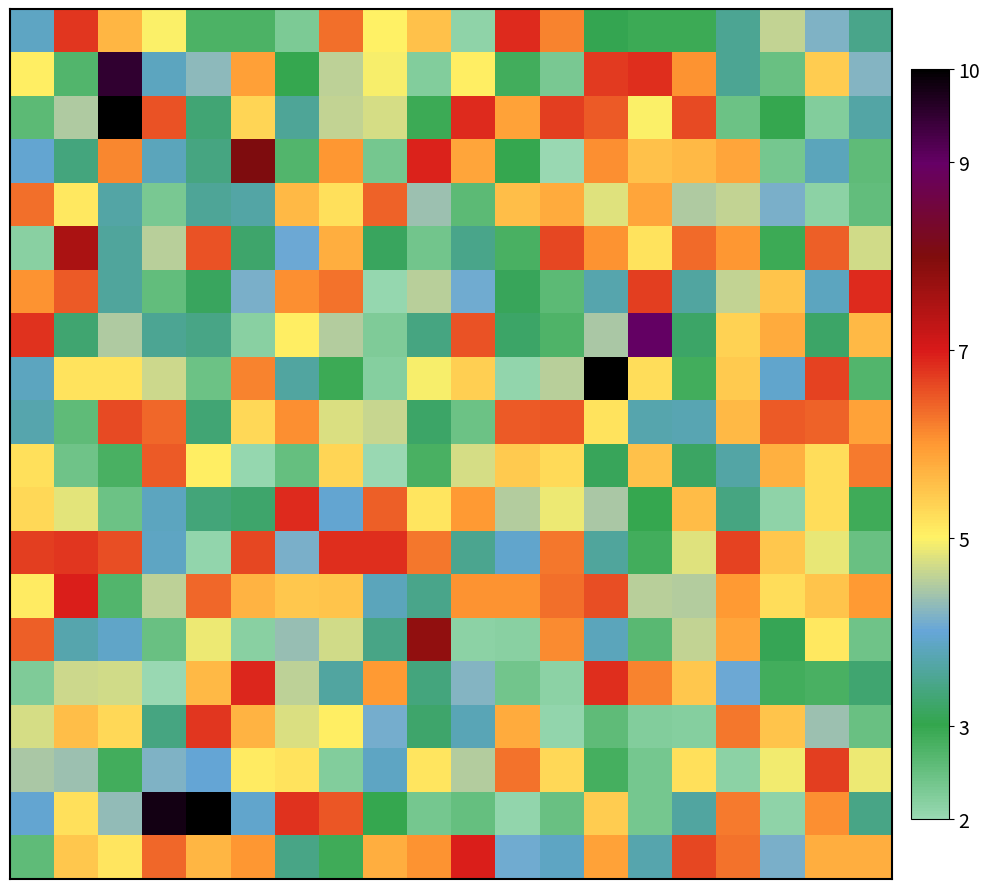

What is the maximum value shown in the chart?

10.0